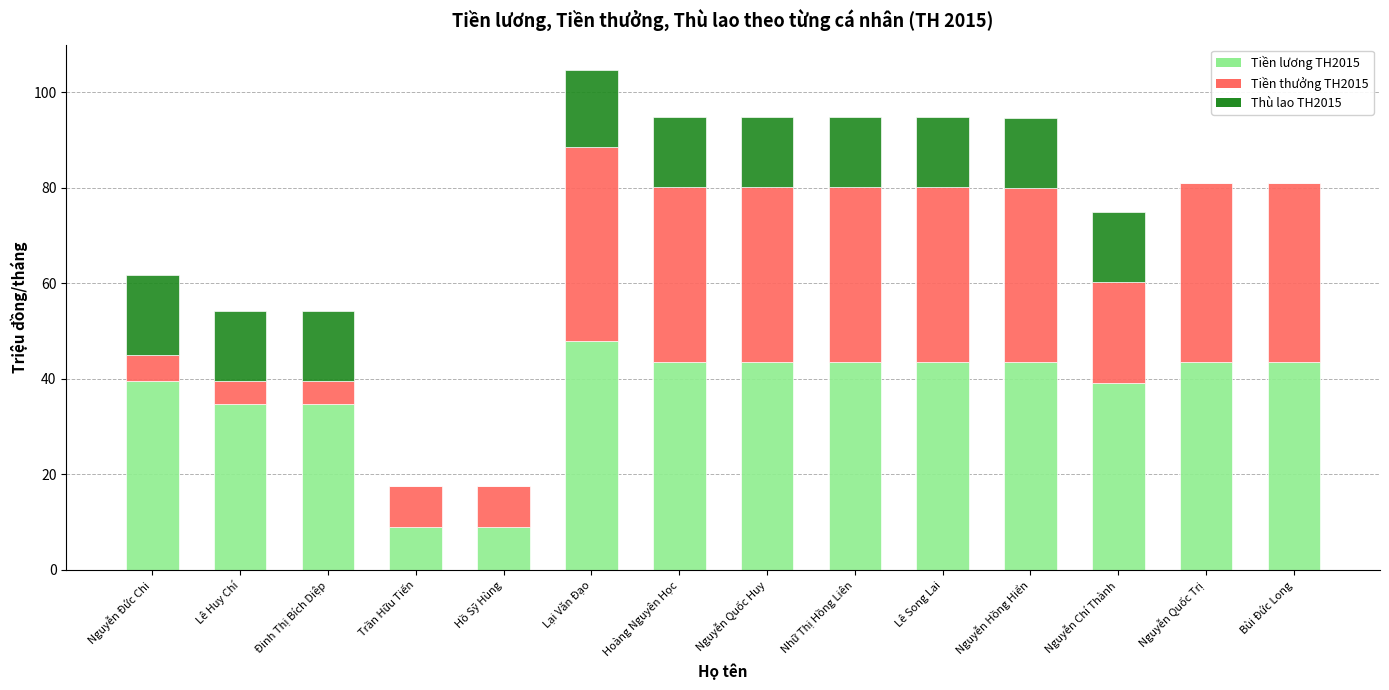

True or false: Tiền lương TH2015 has a value of 72.7 at Nguyễn Quốc Trị.

False